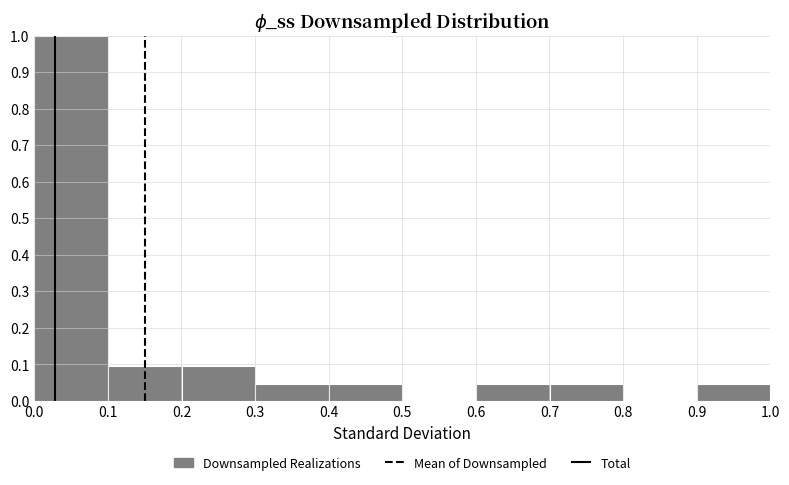

Reading left to right, transcribe this chart: for each bar, give the range it covers on the x-axis and its height. Neither the bar edges nor the heights are printed on the chart, so give them approximately, as read against the axes.

0.0 to 0.1: 1.00
0.1 to 0.2: 0.10
0.2 to 0.3: 0.10
0.3 to 0.4: 0.05
0.4 to 0.5: 0.05
0.5 to 0.6: 0
0.6 to 0.7: 0.05
0.7 to 0.8: 0.05
0.8 to 0.9: 0
0.9 to 1.0: 0.05